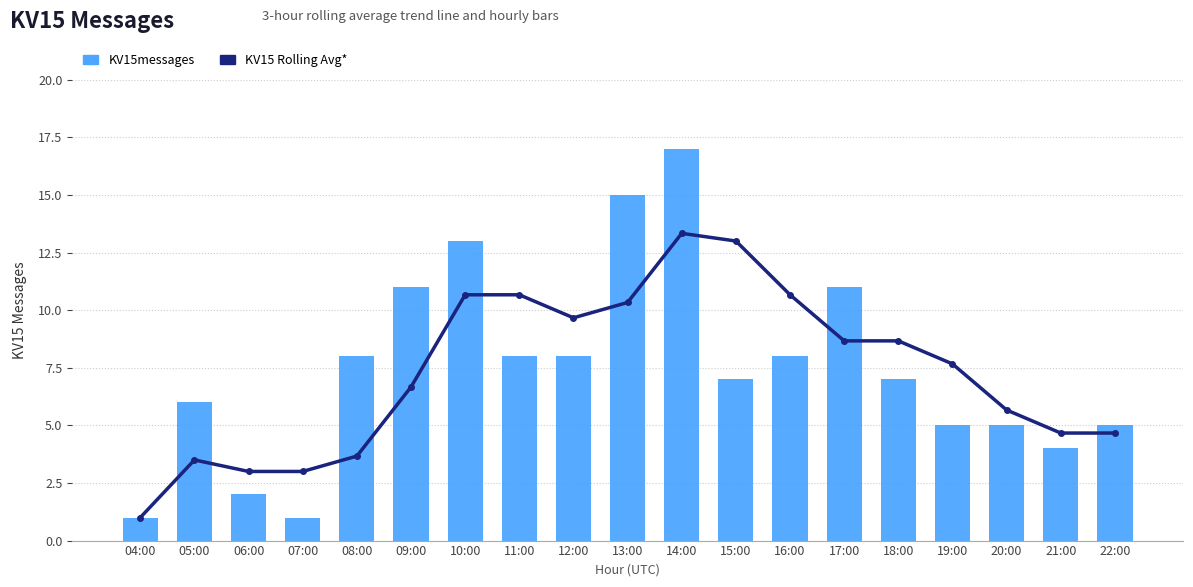

How many data points in KV15messages are above 7?

9